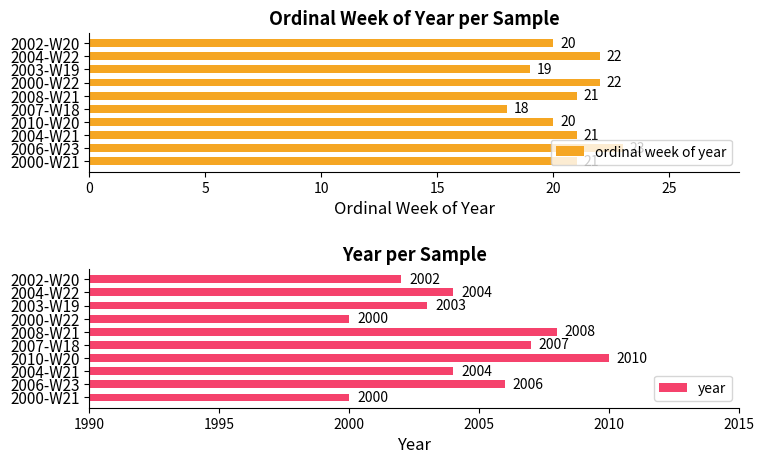

What is the difference between the maximum and minimum values in the ordinal week of year series?

5